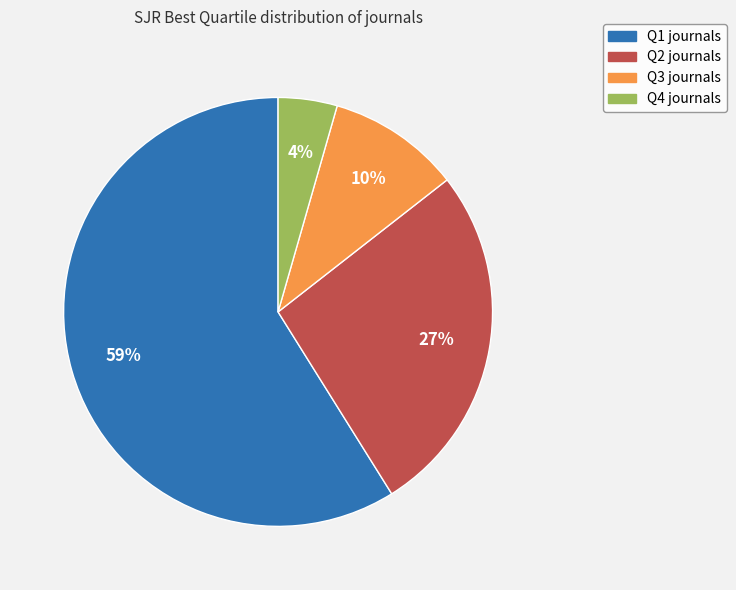

To the nearest percent, what is the average slice percentage?

25%